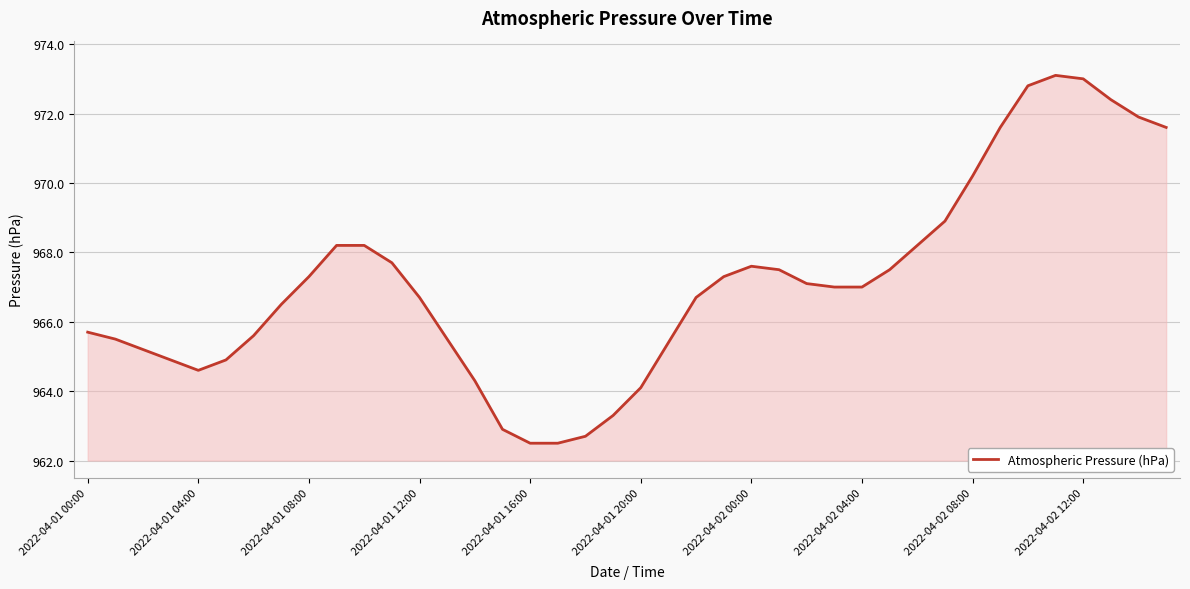

What is the maximum value shown in the chart?

973.1